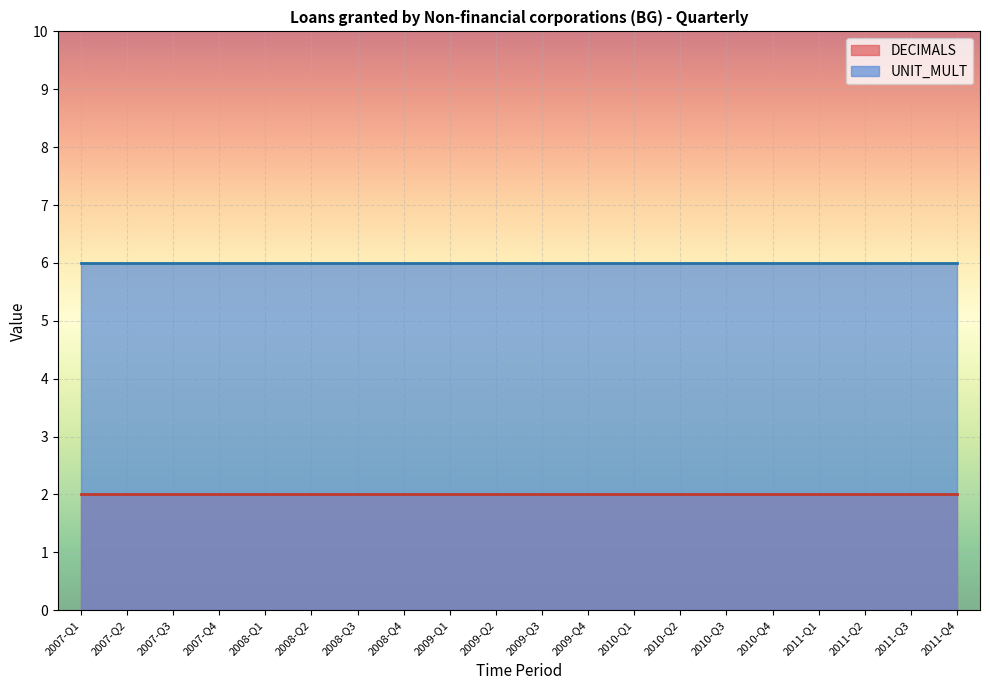

Reading left to right, list all the values displayed in this chart.

DECIMALS: 2007-Q1=2	2007-Q2=2	2007-Q3=2	2007-Q4=2	2008-Q1=2	2008-Q2=2	2008-Q3=2	2008-Q4=2	2009-Q1=2	2009-Q2=2	2009-Q3=2	2009-Q4=2	2010-Q1=2	2010-Q2=2	2010-Q3=2	2010-Q4=2	2011-Q1=2	2011-Q2=2	2011-Q3=2	2011-Q4=2
UNIT_MULT: 2007-Q1=6	2007-Q2=6	2007-Q3=6	2007-Q4=6	2008-Q1=6	2008-Q2=6	2008-Q3=6	2008-Q4=6	2009-Q1=6	2009-Q2=6	2009-Q3=6	2009-Q4=6	2010-Q1=6	2010-Q2=6	2010-Q3=6	2010-Q4=6	2011-Q1=6	2011-Q2=6	2011-Q3=6	2011-Q4=6